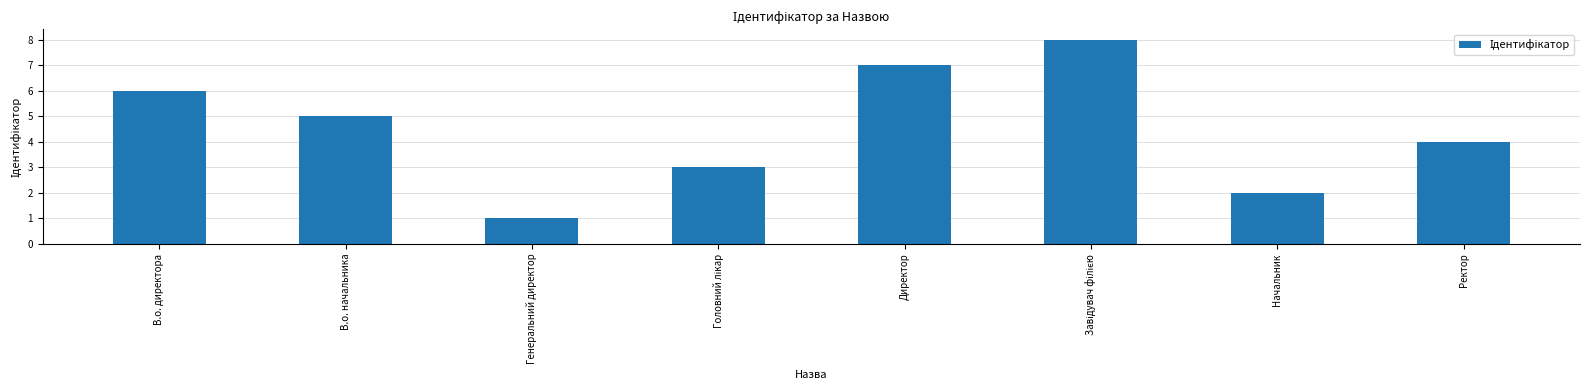

What is the difference between the second highest and minimum values?

6